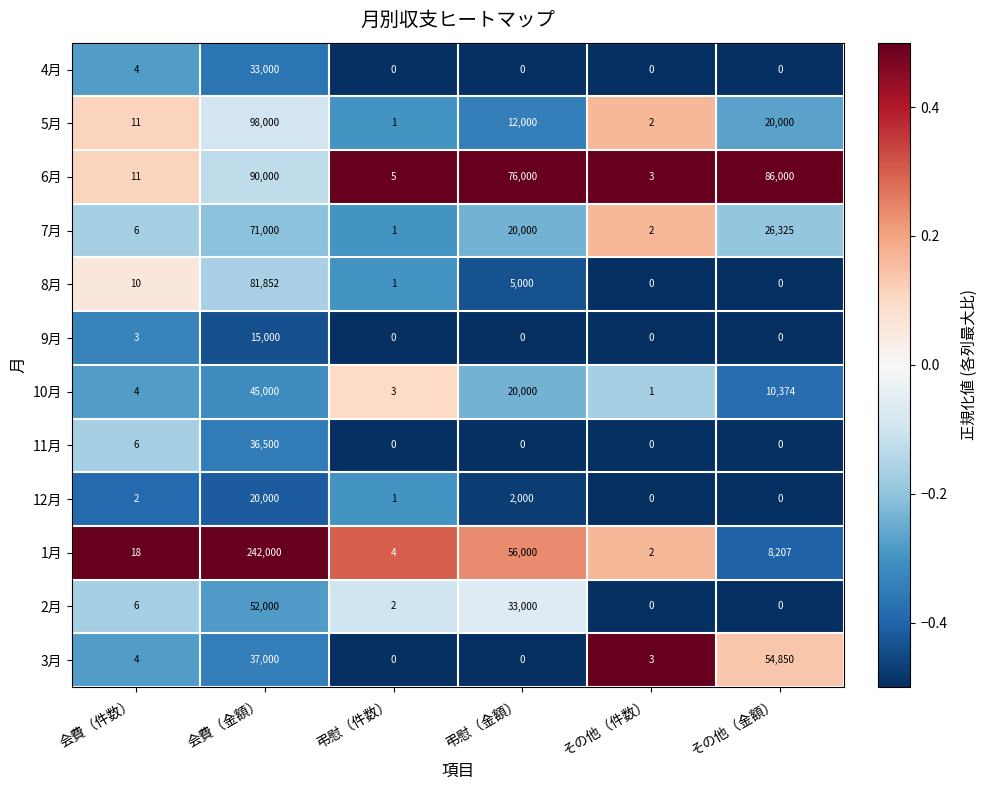

Which category has the highest value across all series?

会費（金額）